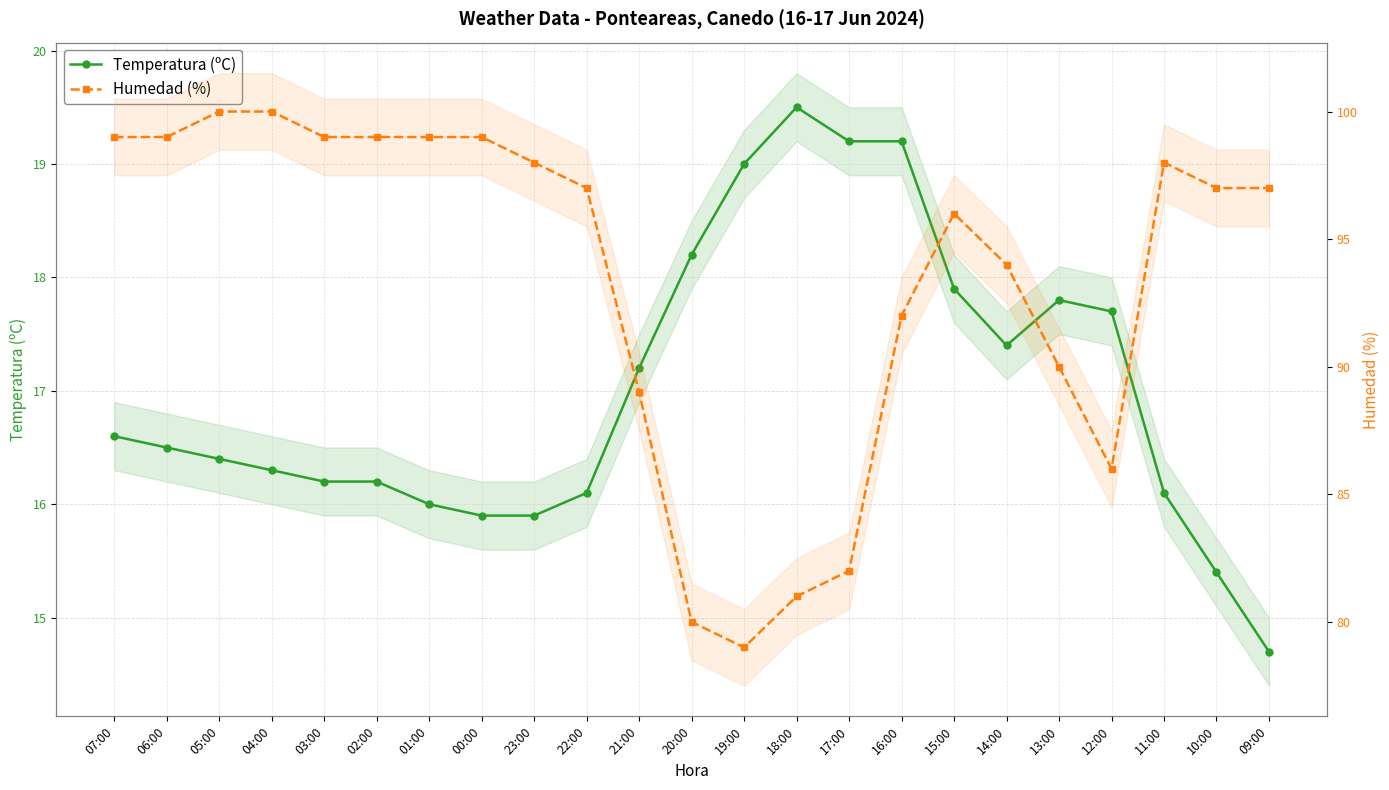

How many data points in Humedad (%) are above 97?

10